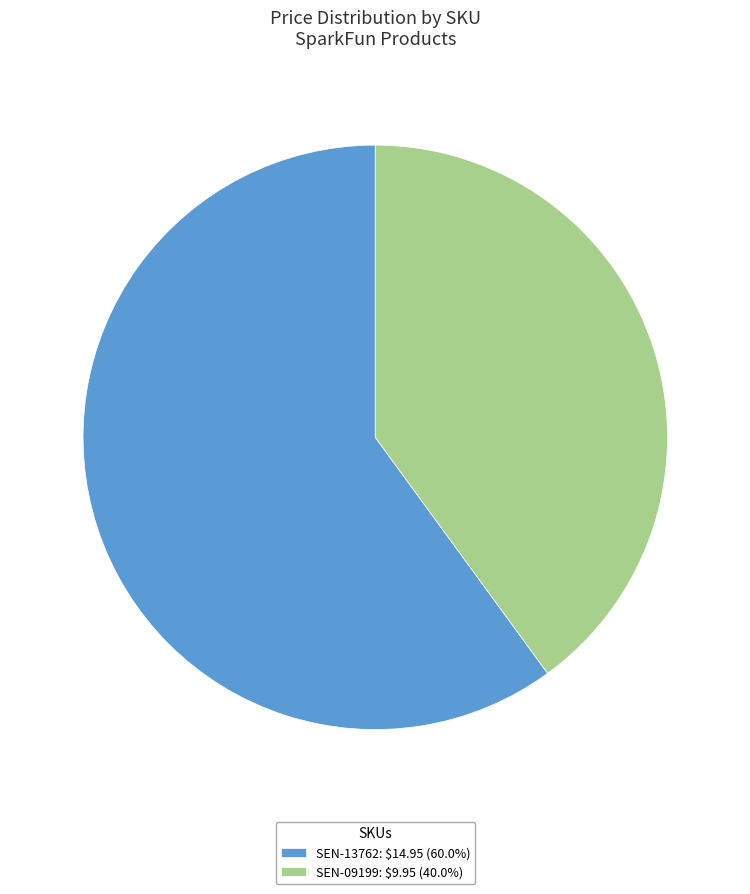

Is there any slice that represents more than half of the pie?

Yes